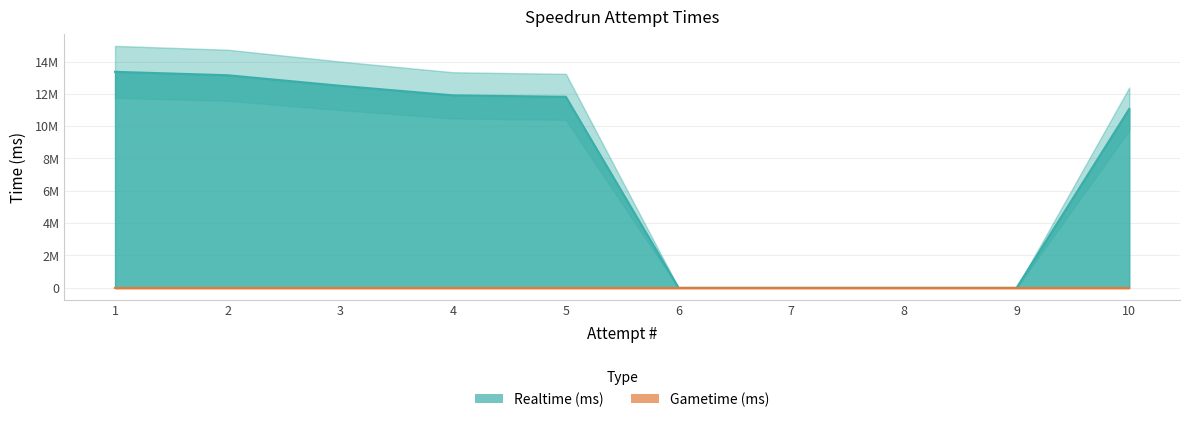

Reading left to right, what are all the values shown in this chart?

1=13362308	2=13150100	3=12497261	4=11906273	5=11817197	6=0	7=0	8=0	9=0	10=11069308